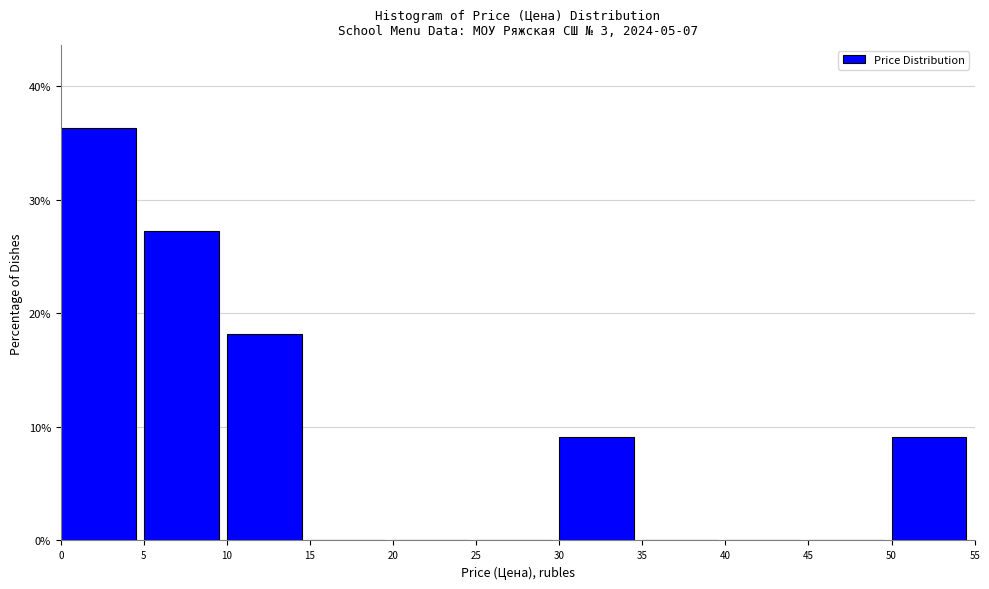

What is the height of the bar covering 50 to 55 on the x-axis? The values are not printed on the chart, so give them approximately, as read against the axis.

9